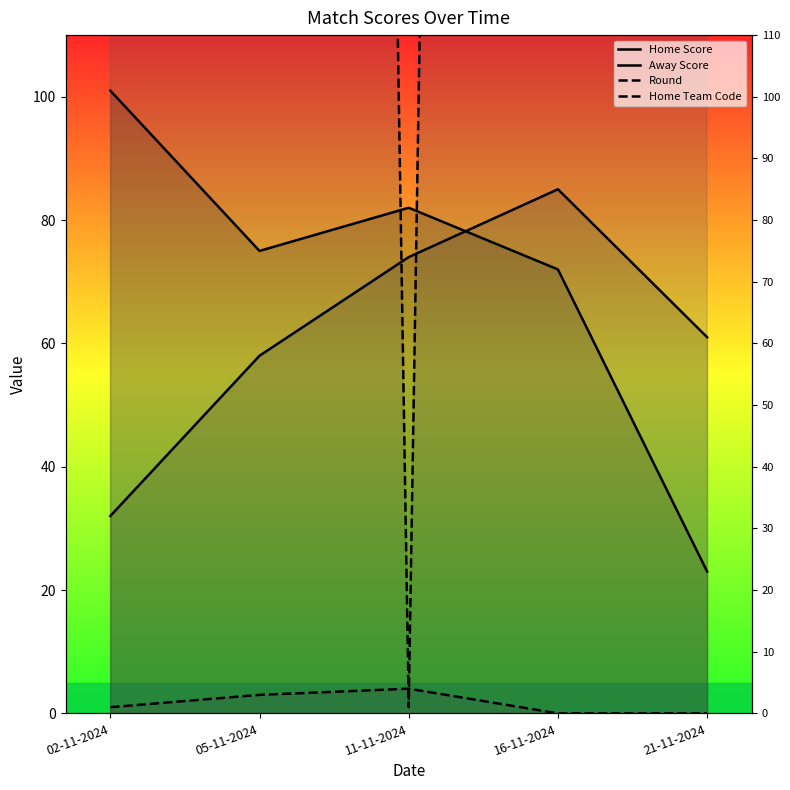

Between 16-11-2024 and 21-11-2024, which series saw the biggest shift?

Home Team Code